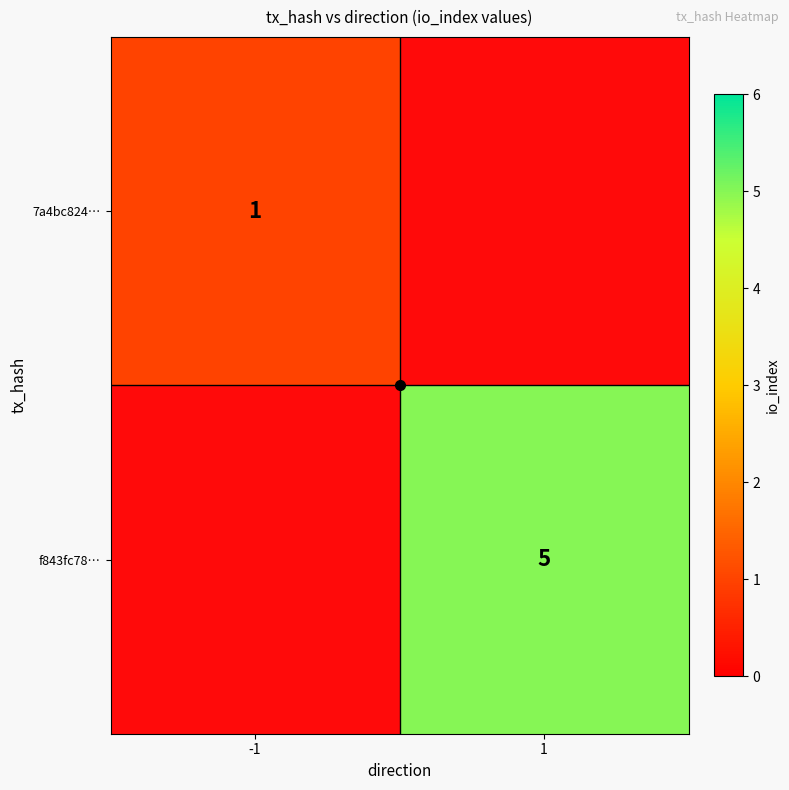

Which series has the largest total across all categories?

f843fc78…